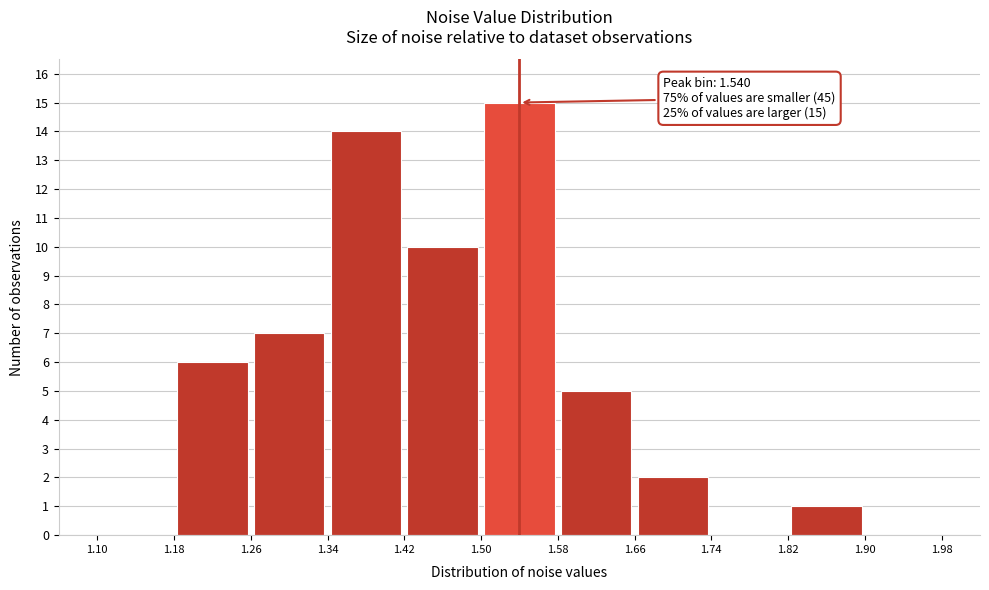

Over which range of the x-axis is the bar tallest?

1.50 to 1.58